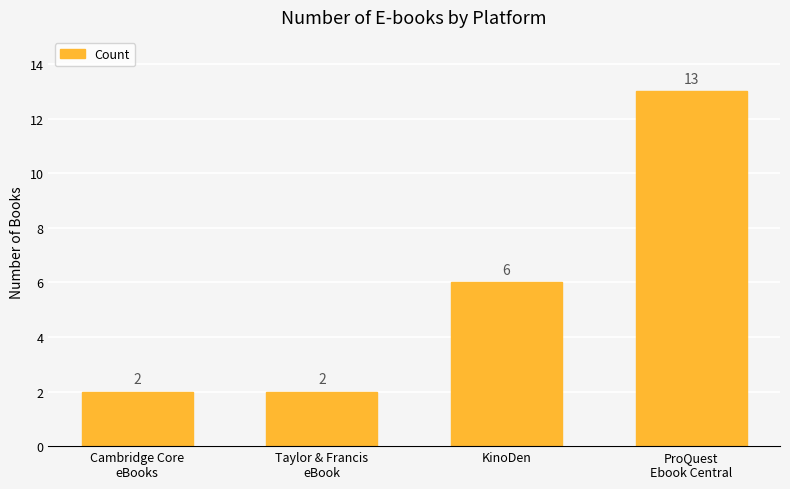

How many bars are there in total?

4